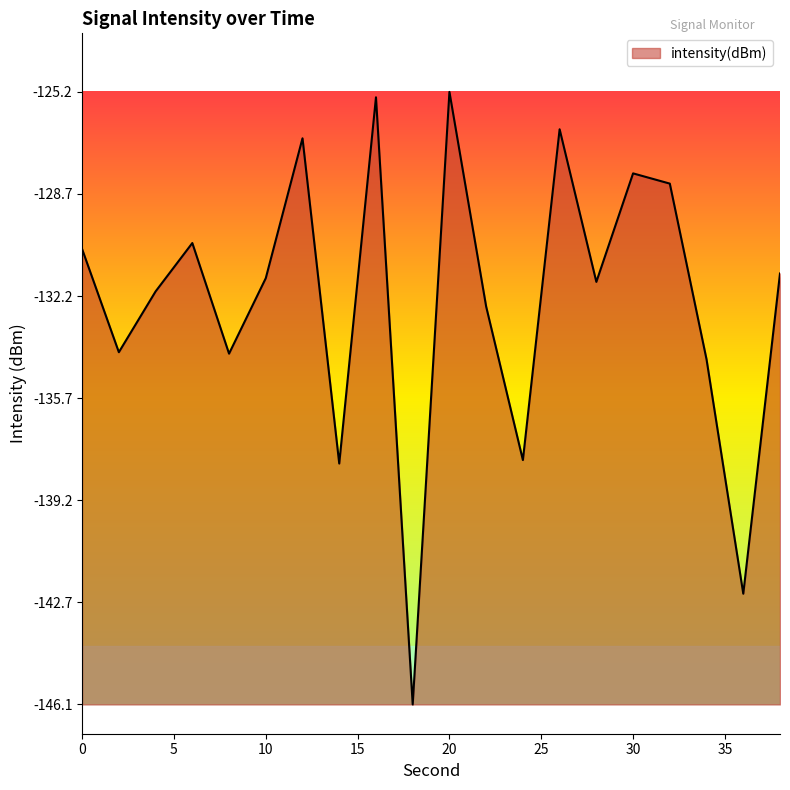

What is the difference between the maximum and minimum values?

20.9